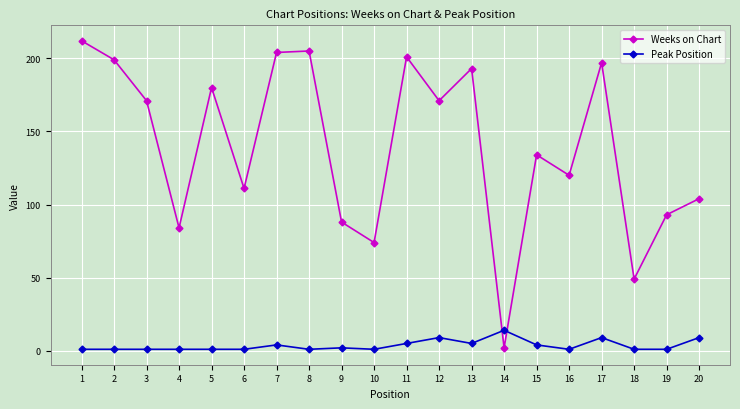

What is the maximum value for Weeks on Chart?

212